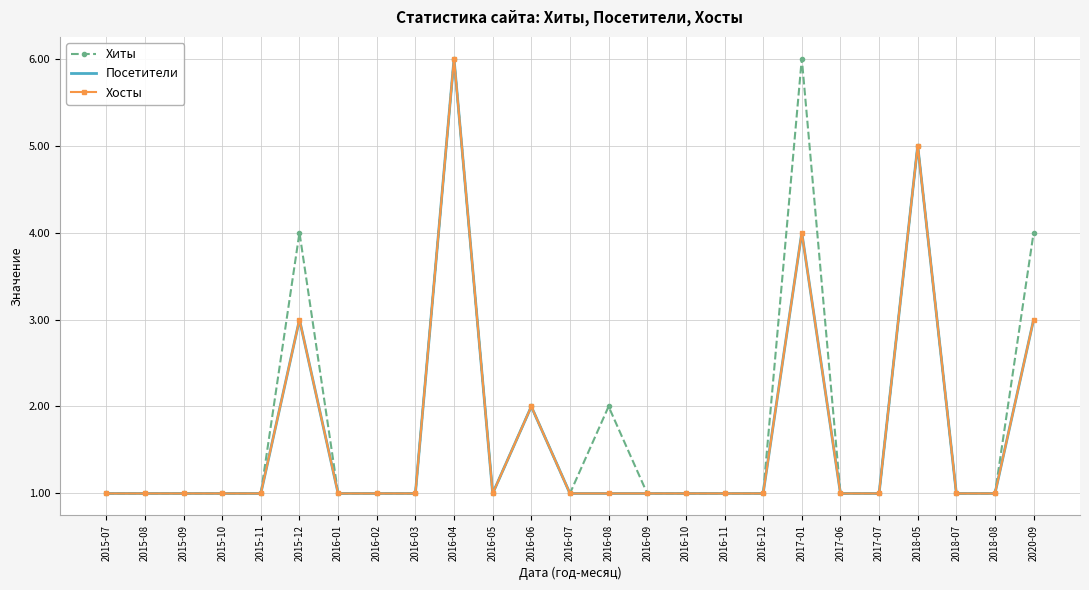

Is the value of Хиты at 2017-06 greater than the value of Хосты at 2016-03?

No